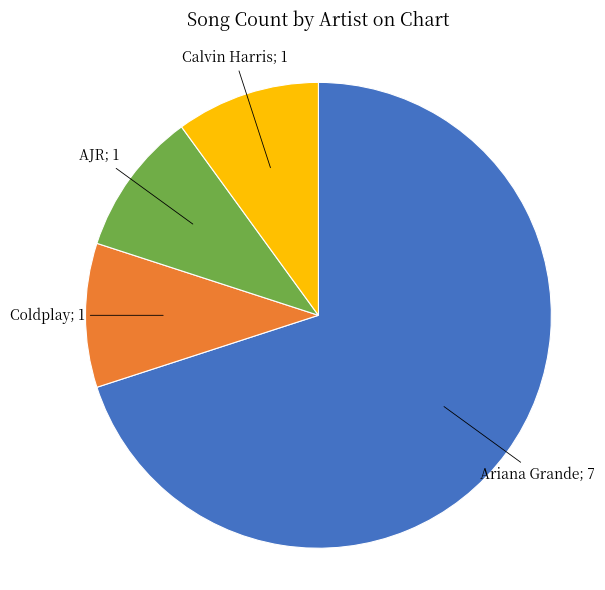

Count the number of slices in the pie.

4